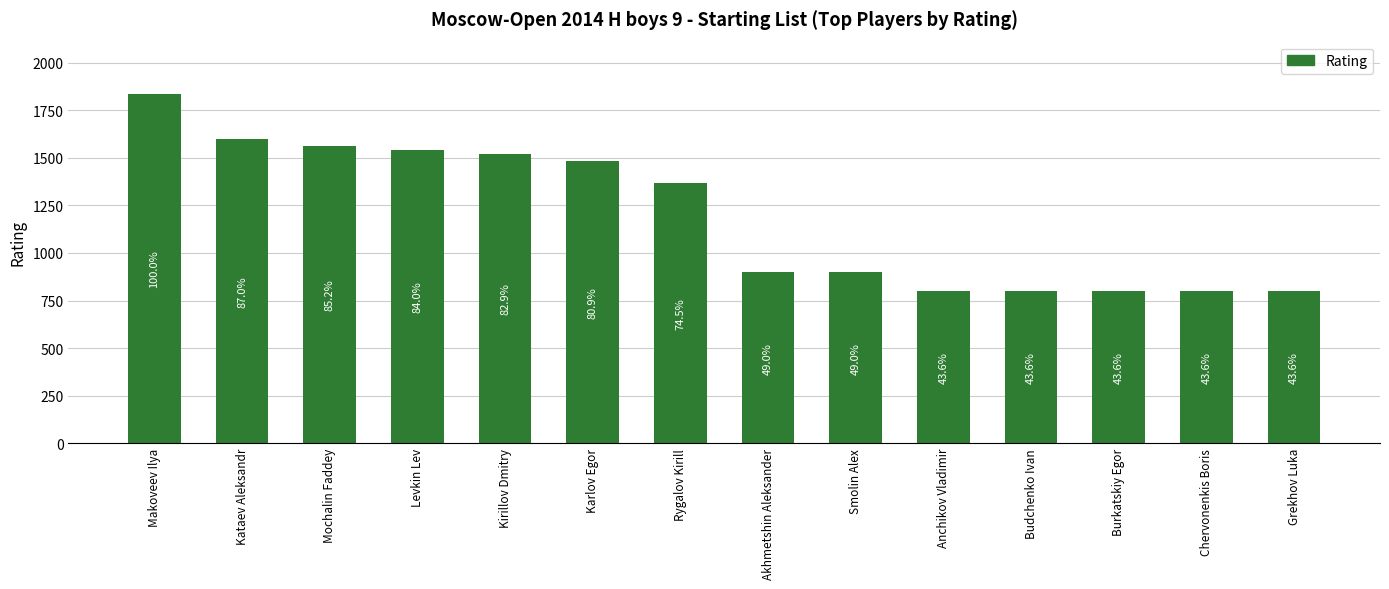

Which label corresponds to the largest value in the chart?

Makoveev Ilya